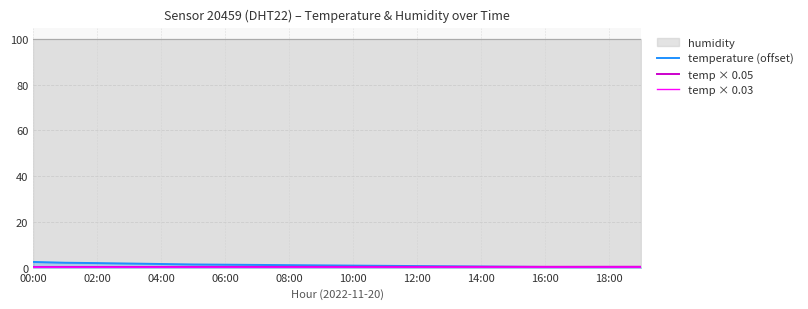

The temperature (offset) series shows 2.5 at 00:00. True or false?

True